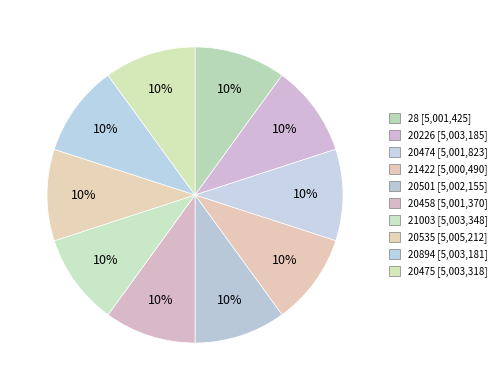

Is there a majority slice in this chart?

No